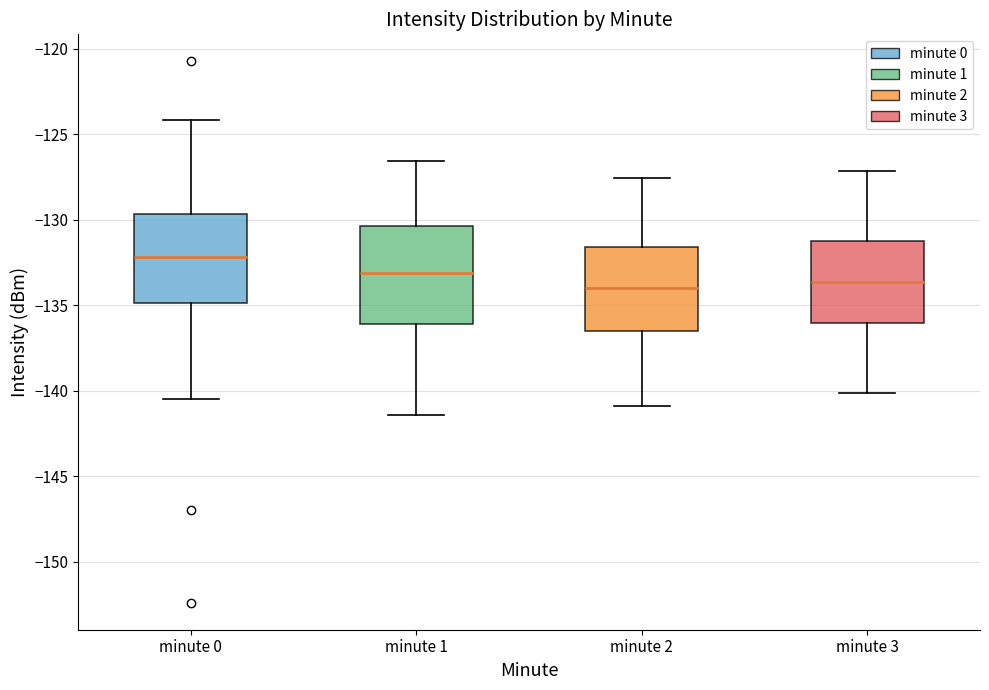

Where does the median line of the box for minute 3 sit on the y-axis? The values are not printed on the chart, so give them approximately, as read against the axis.

-133.5